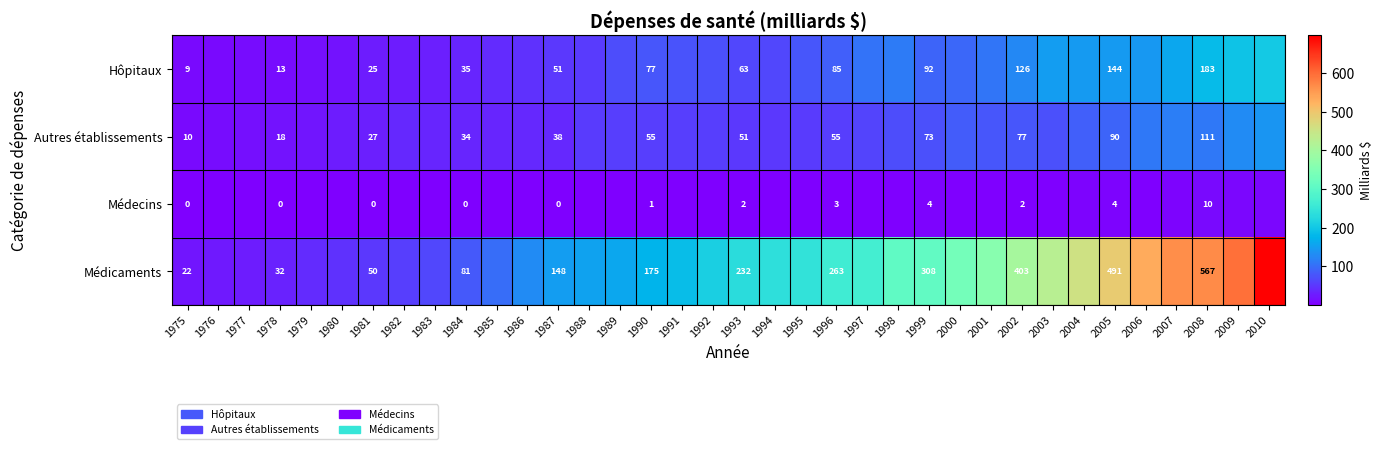

Rank the series at 2002 from highest to lowest value.

Médicaments, Hôpitaux, Autres établissements, Médecins